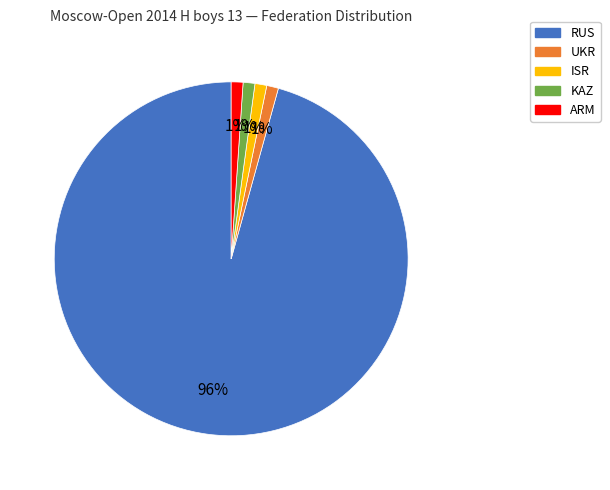

Is there any slice that represents more than half of the pie?

Yes